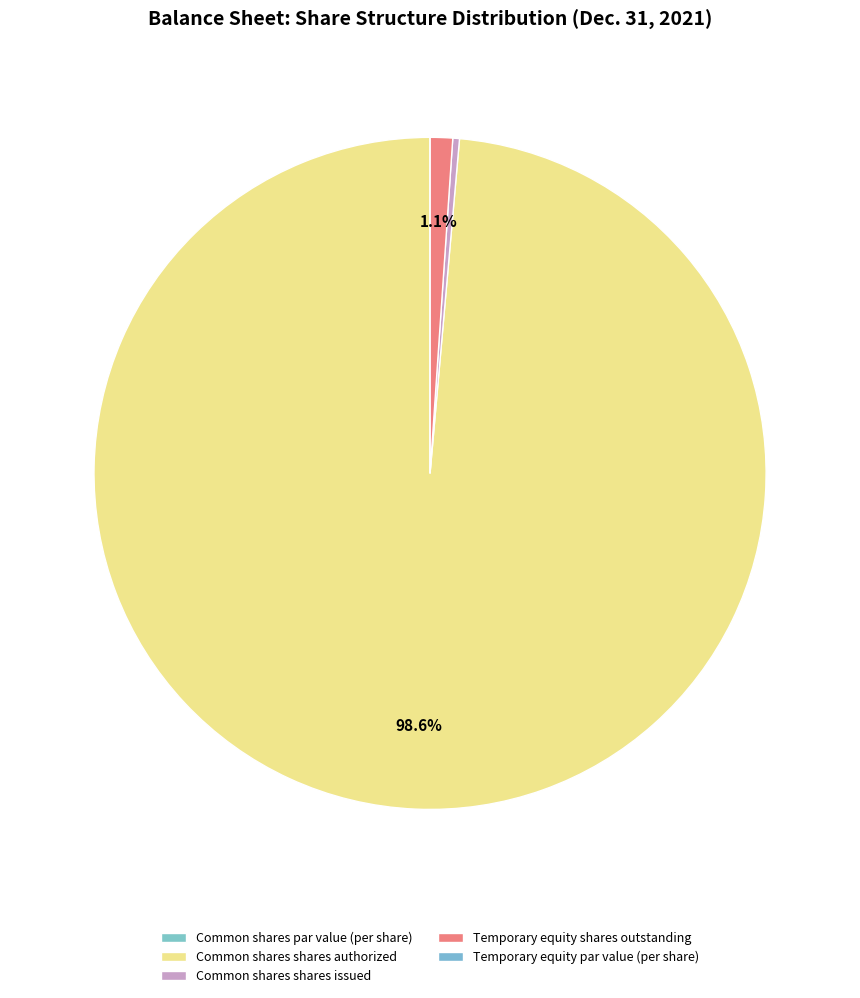

Is there any slice that represents more than half of the pie?

Yes